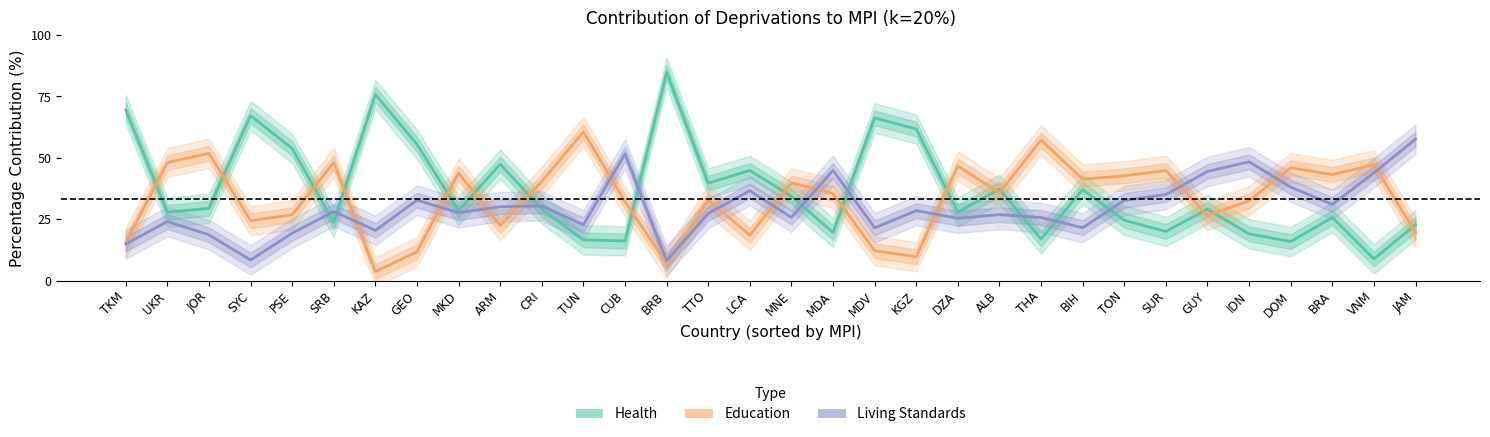

The value of Health at ALB is 11.2. True or false?

False